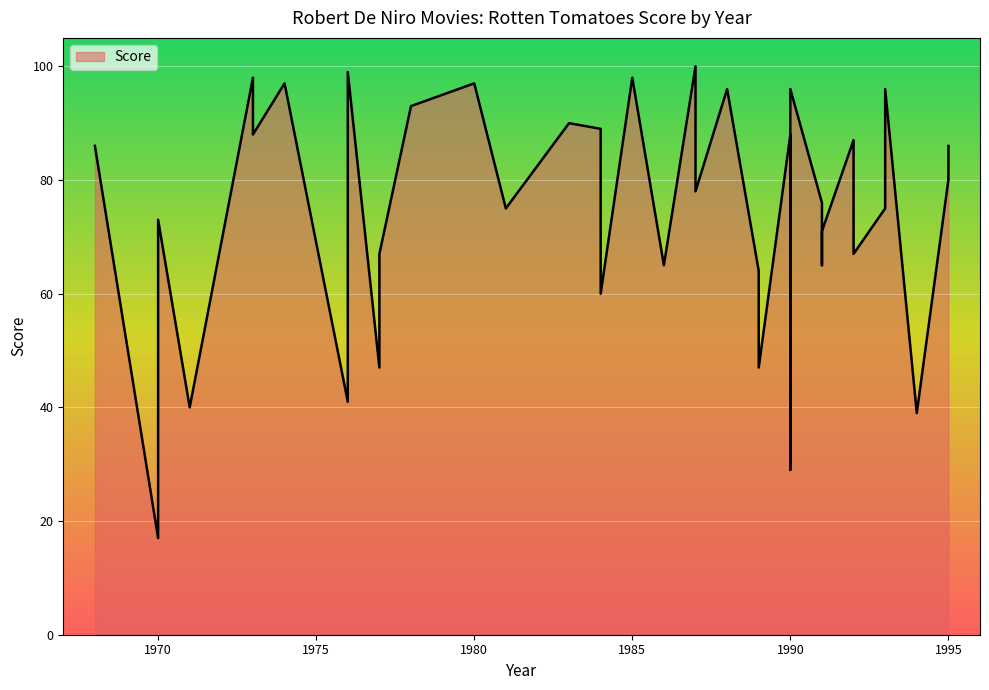

Which label corresponds to the largest value in the chart?

1987